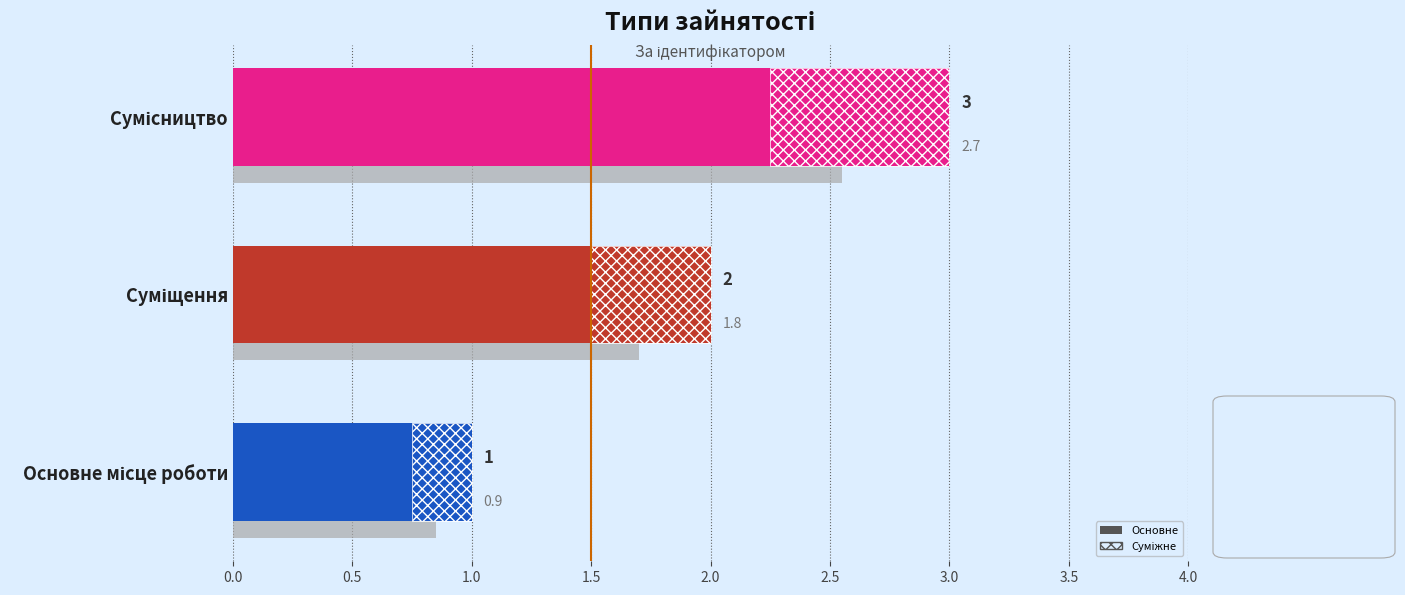

What is the sum of the values at Основне місце роботи and Сумісництво?

4